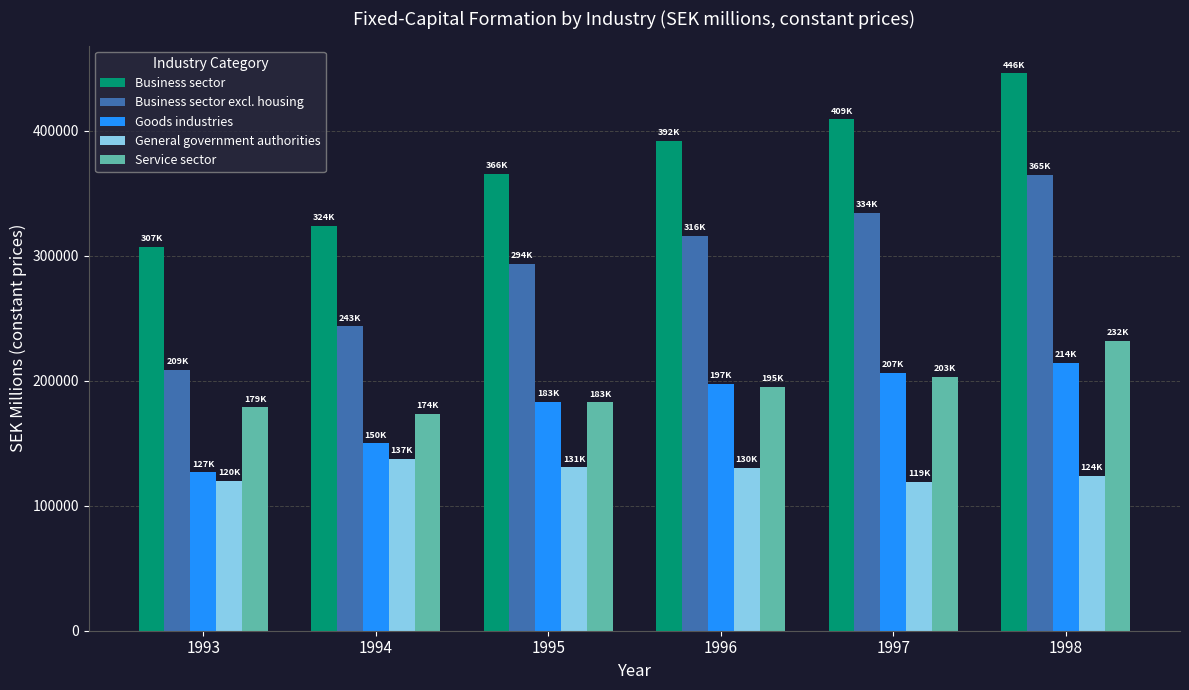

What are all the series names shown in the legend?

Business sector, Business sector excl. housing, Goods industries, General government authorities, Service sector